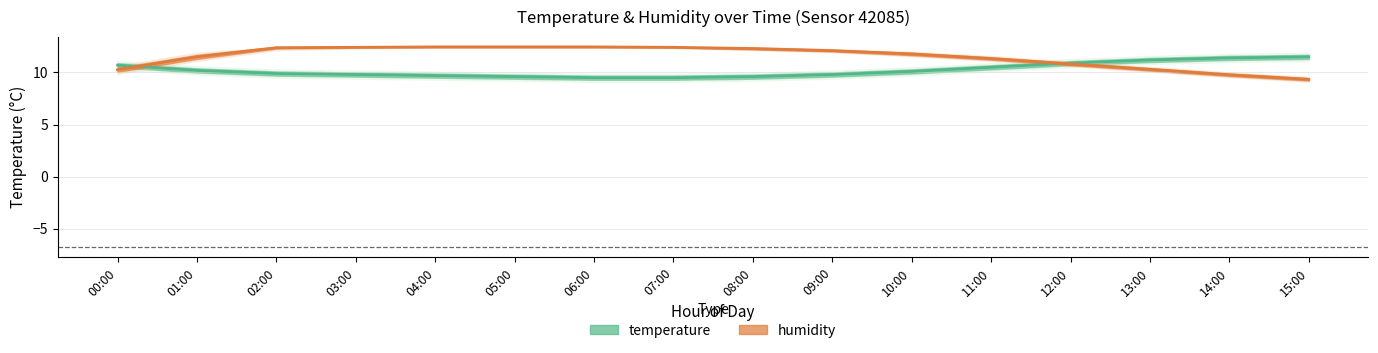

Is it true that temperature equals 14.2 at 07:00?

False